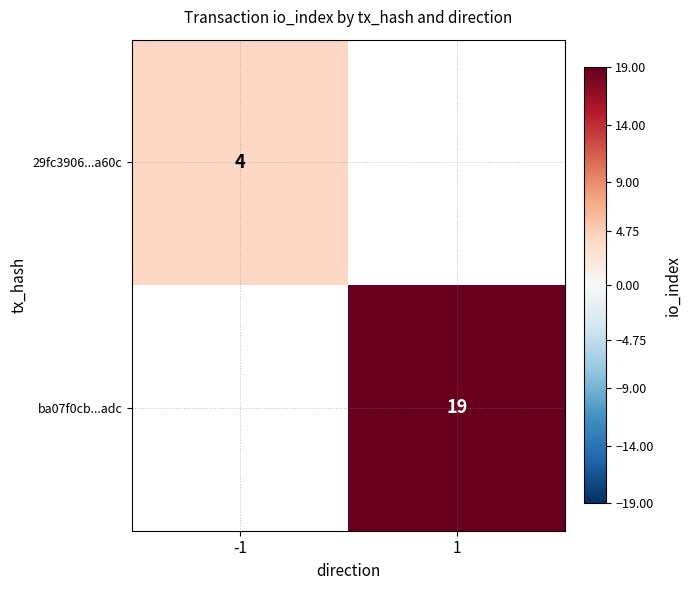

The value of ba07f0cb...adc at 1 is 19. True or false?

True